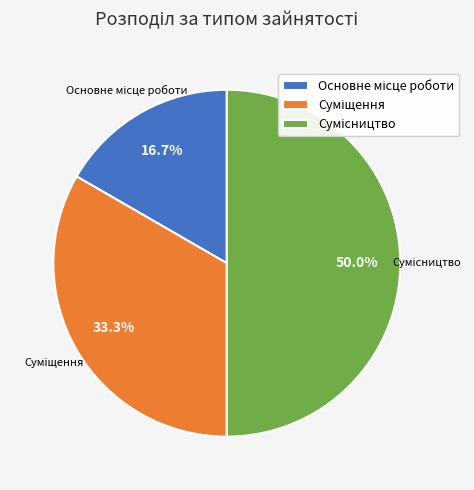

To the nearest percent, what percentage of the pie is Сумісництво?

50%